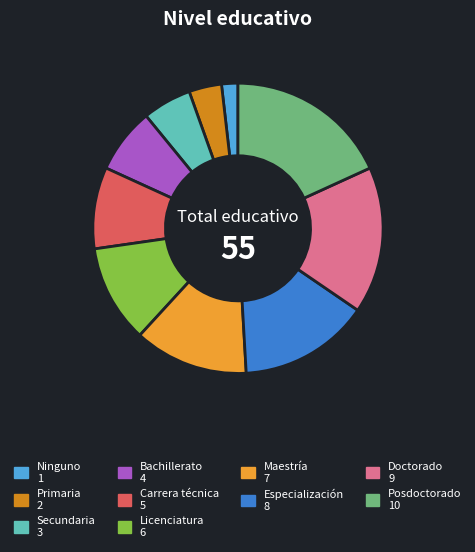

Which category has the smallest portion of the pie?

Ninguno